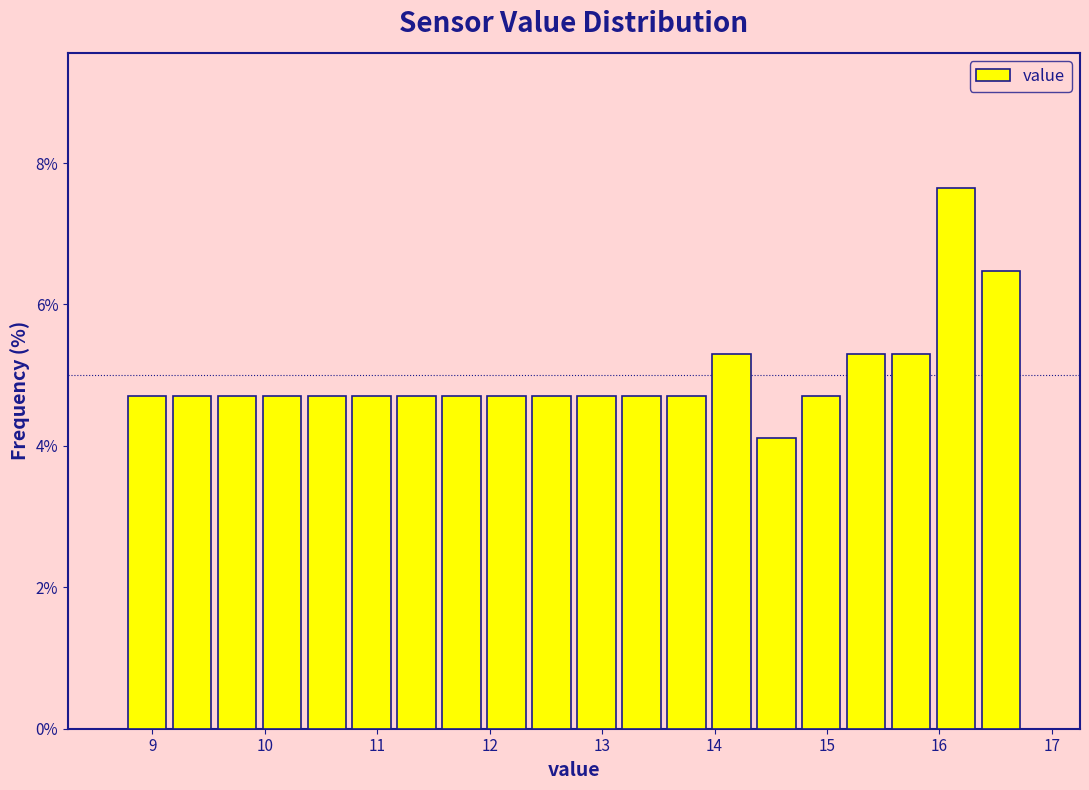

Reading left to right, list every bar in this chart as the range it spans on the x-axis followed by its height. Neither the bar edges nor the heights are printed on the chart, so give them approximately, as read against the axes.

8.75 to 9.15: 4.8
9.15 to 9.55: 4.8
9.55 to 9.95: 4.8
9.95 to 10.35: 4.8
10.35 to 10.75: 4.8
10.75 to 11.15: 4.8
11.15 to 11.55: 4.8
11.55 to 11.95: 4.8
11.95 to 12.35: 4.8
12.35 to 12.75: 4.8
12.75 to 13.15: 4.8
13.15 to 13.55: 4.8
13.55 to 13.95: 4.8
13.95 to 14.35: 5.2
14.35 to 14.75: 4.2
14.75 to 15.15: 4.8
15.15 to 15.55: 5.2
15.55 to 15.95: 5.2
15.95 to 16.35: 7.6
16.35 to 16.75: 6.4